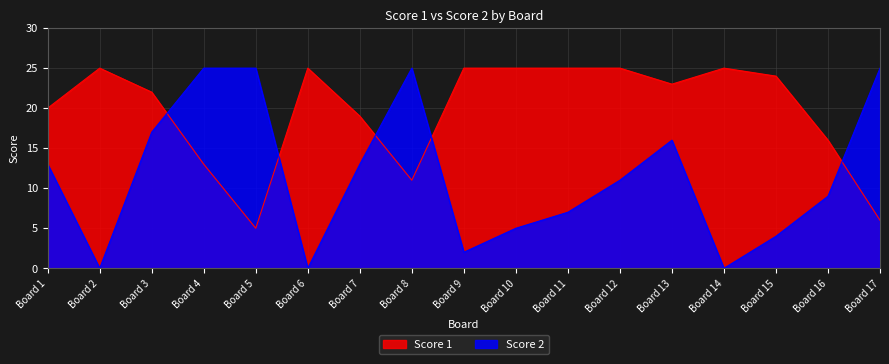

In Score 1, how many points are higher than both neighbors (excluding endpoints)?

3